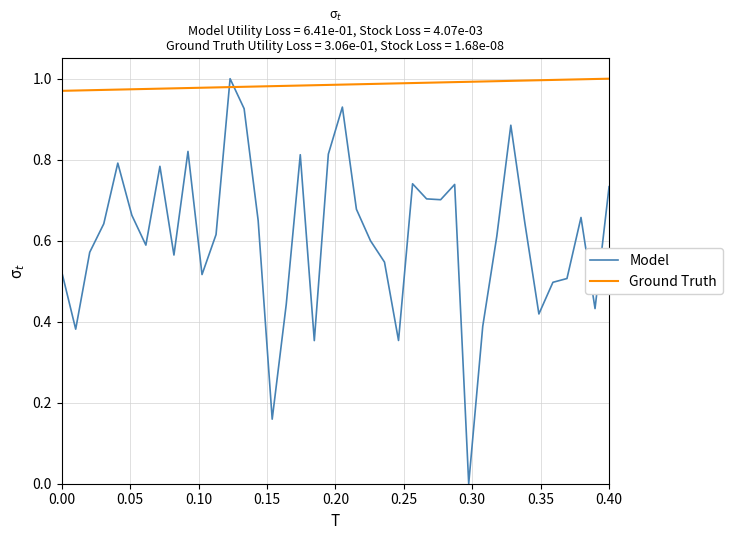

Does the chart have visible grid lines?

Yes